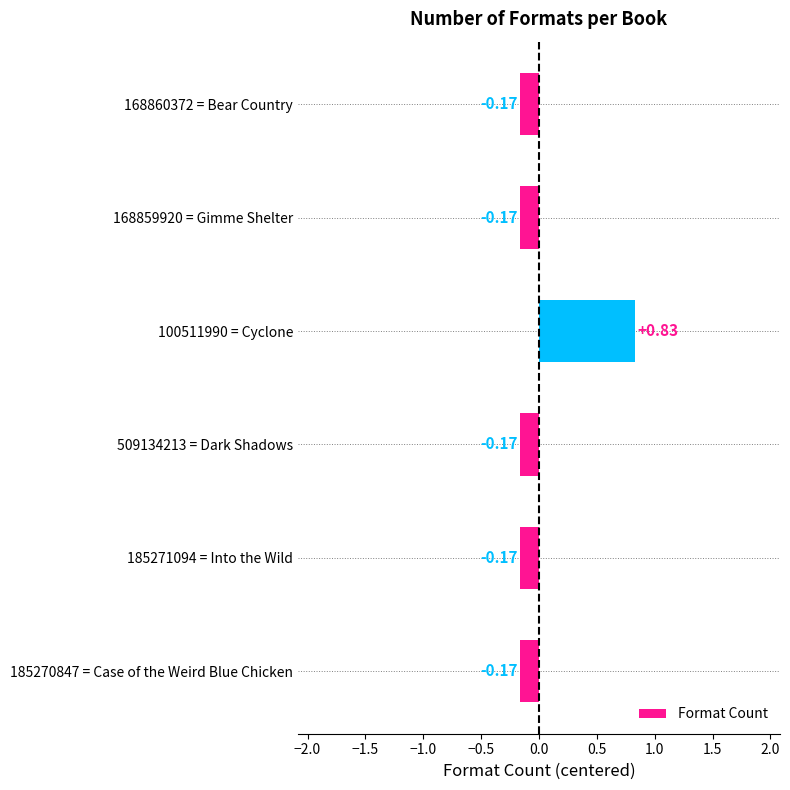

Does the chart contain any negative values?

Yes